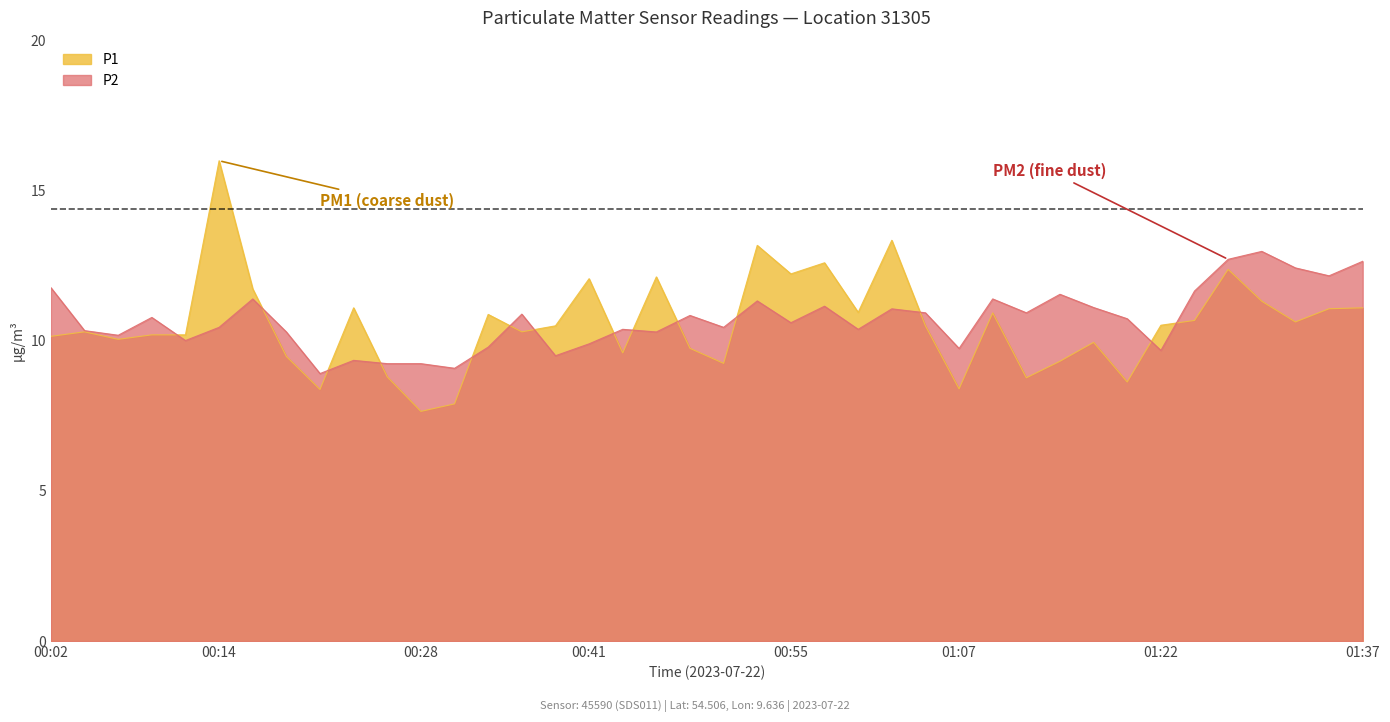

True or false: P1 has more than 2 points higher than both neighbors.

True